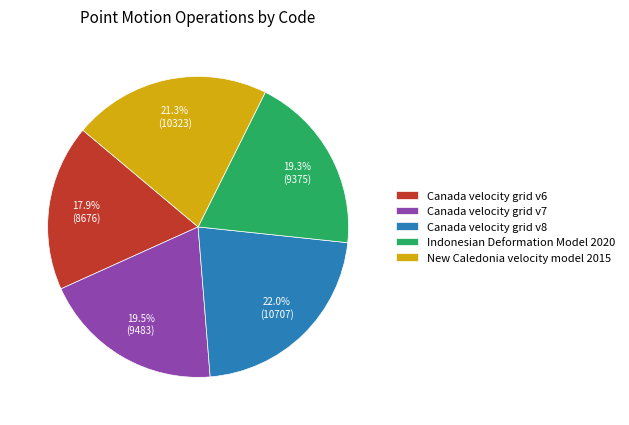

The Canada velocity grid v8 slice represents 22% of the pie. True or false?

True